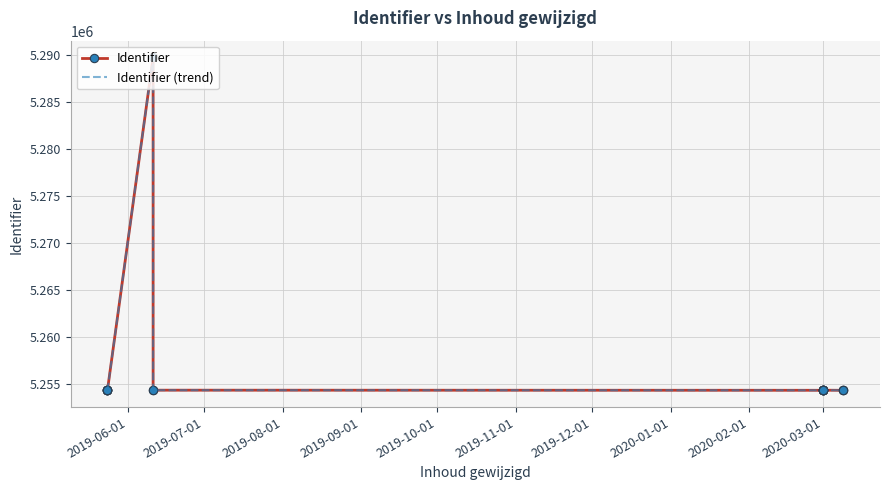

What is the minimum value shown in the chart?

5254360